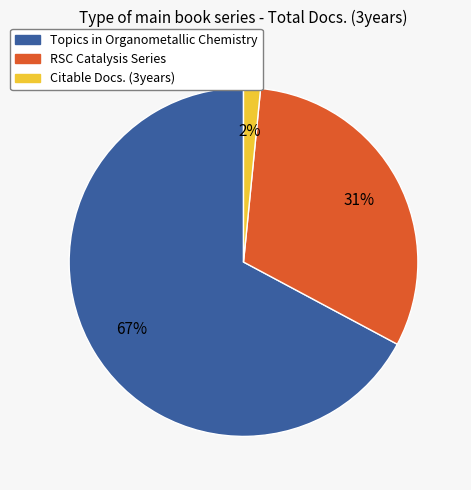

To the nearest percent, what is the average slice percentage?

33%